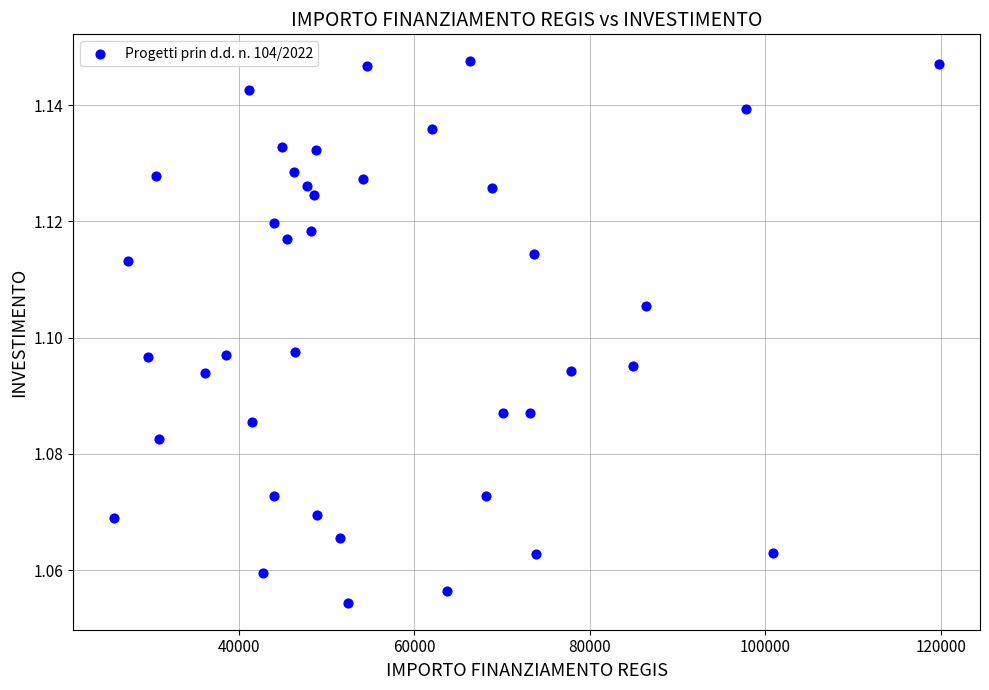

What is the range of X values (max minus min)?

93941.0